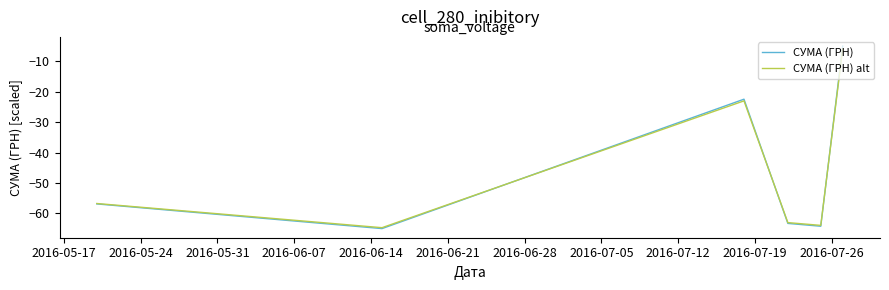

Which series has the largest range (max minus min)?

СУМА (ГРН)